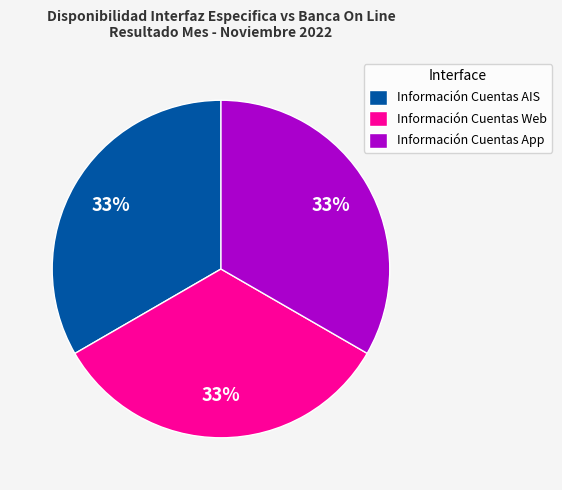

Does Información Cuentas AIS represent more than half of the total?

No